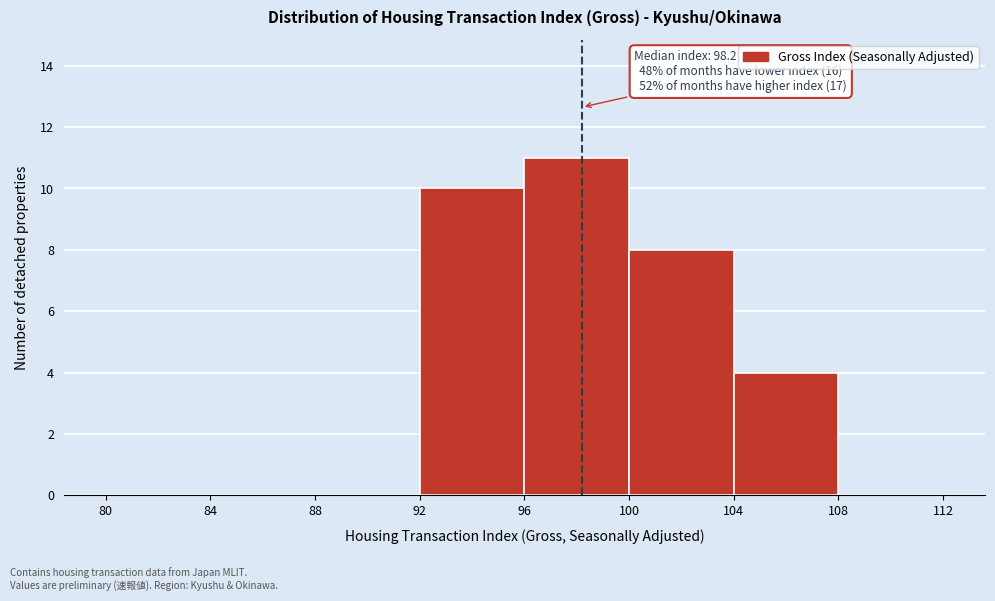

Over which range of the x-axis is the bar tallest?

96 to 100